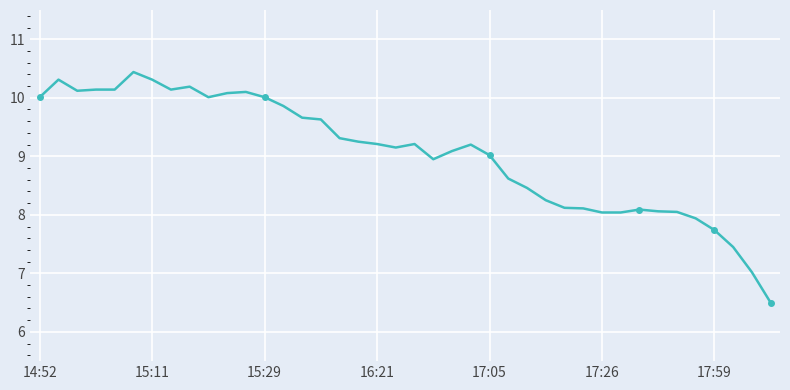

How many distinct data groups are displayed?

1